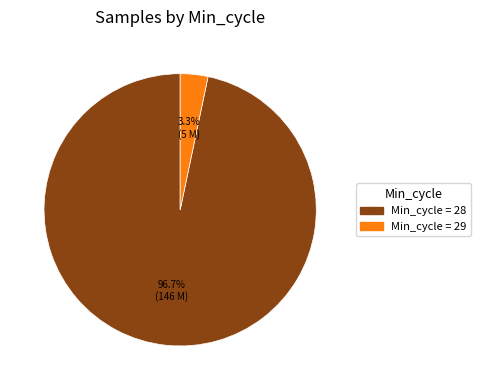

Is there a majority slice in this chart?

Yes